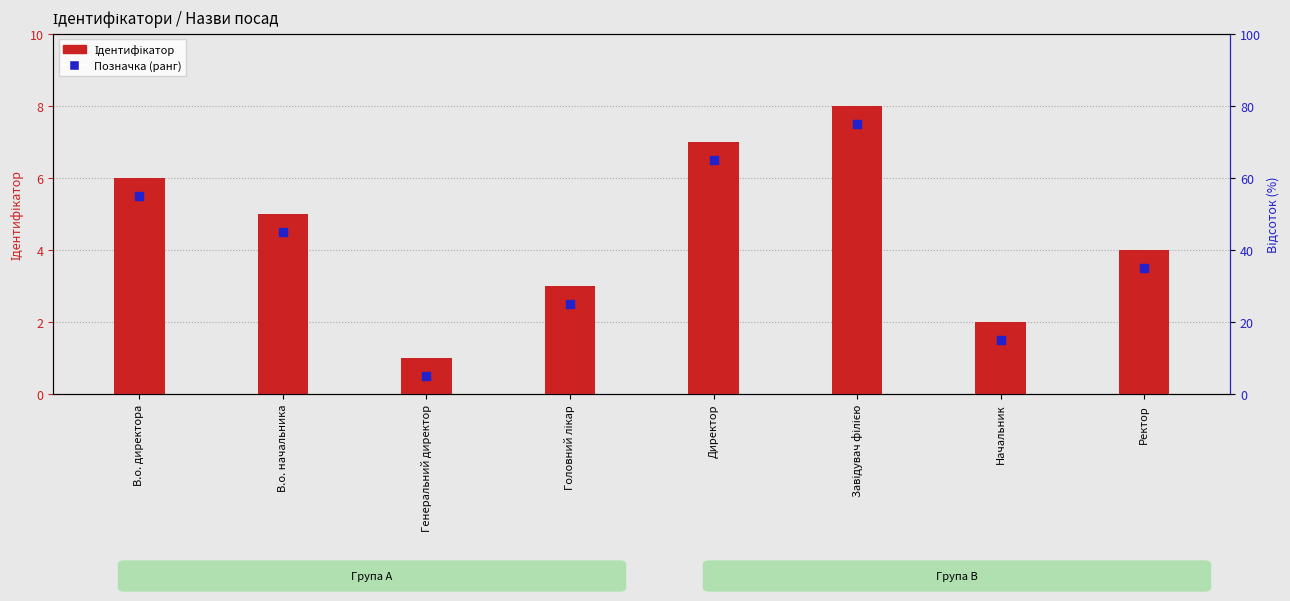

What are all the series names shown in the legend?

Ідентифікатор, Позначка (ранг)